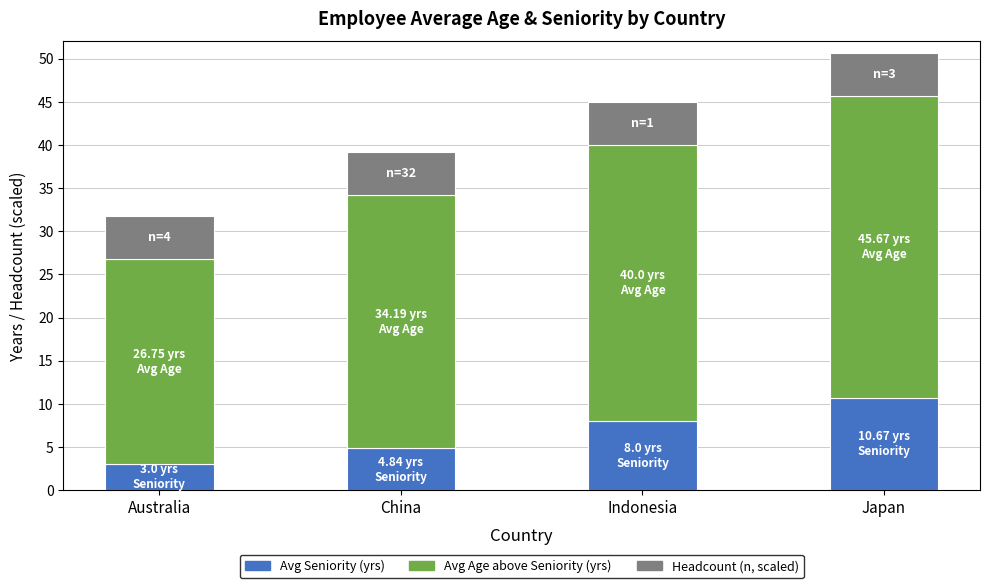

What is the total value across all series at China?

39.2